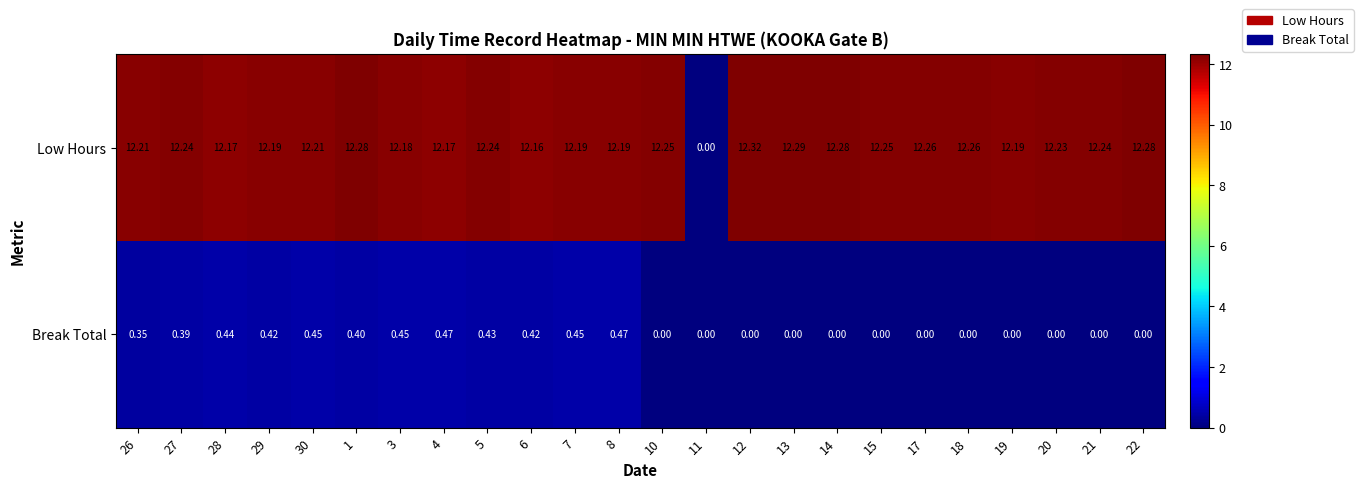

Count the number of categories in the chart.

24